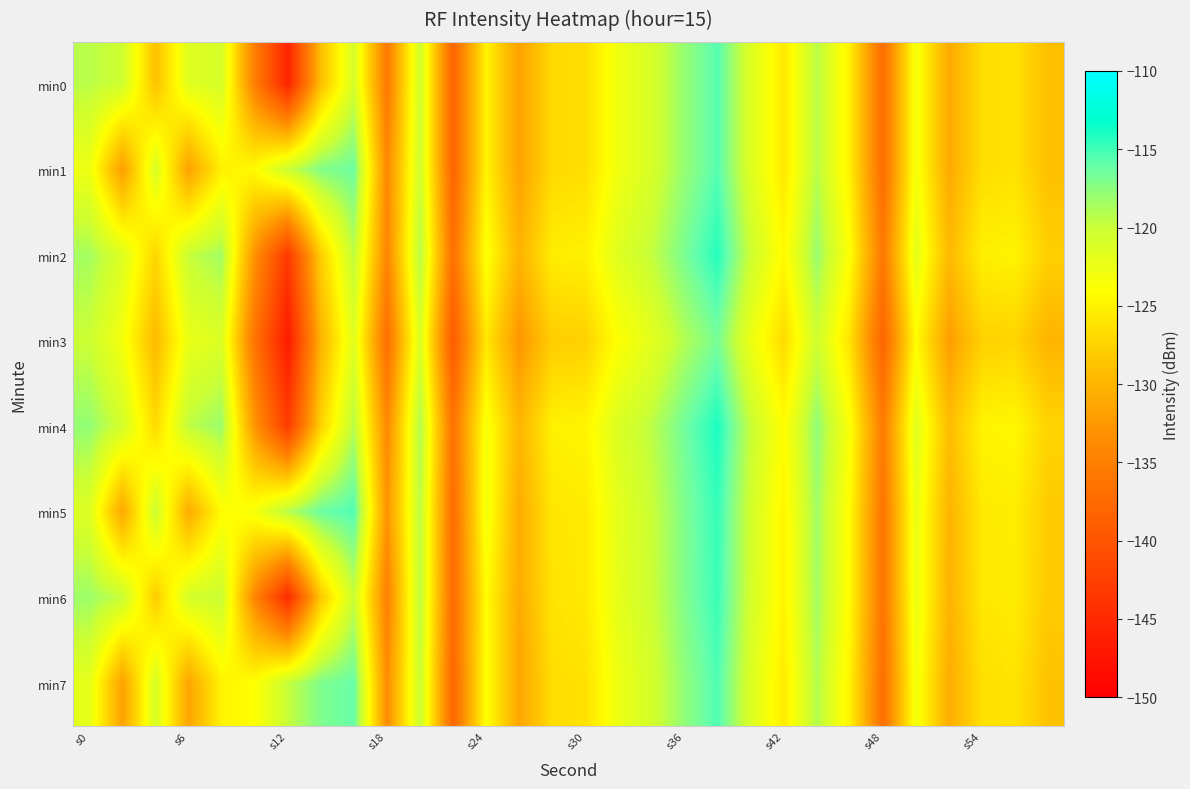

Reading right to left, transcribe all the data shown in this chart.

min0: -129.0	-126.3	-126.6	-131.0	-123.2	-137.0	-125.2	-119.2	-125.7	-121.4	-115.6	-117.9	-120.9	-122.8	-126.5	-126.8	-131.7	-124.9	-138.2	-120.2	-135.7	-120.8	-129.1	-145.7	-135.1	-120.8	-121.6	-128.9	-120.2	-119.3
min1: -129.0	-126.3	-126.6	-131.0	-123.2	-137.0	-125.2	-119.2	-125.7	-121.4	-115.6	-117.9	-120.9	-122.8	-126.5	-126.8	-131.7	-124.9	-138.2	-120.2	-134.0	-116.3	-117.2	-120.0	-124.3	-125.1	-131.7	-121.0	-132.1	-122.7
min2: -127.7	-124.9	-125.2	-129.6	-121.9	-135.7	-123.9	-118.0	-124.4	-120.1	-114.3	-116.8	-119.7	-121.5	-125.1	-125.4	-130.2	-123.5	-136.8	-119.1	-134.3	-119.5	-127.8	-143.2	-133.1	-118.4	-119.8	-127.2	-121.3	-118.5
min3: -130.1	-127.3	-127.6	-132.0	-124.2	-138.1	-126.3	-120.3	-126.8	-122.5	-116.7	-119.0	-121.9	-123.9	-127.6	-127.9	-132.7	-125.8	-139.3	-121.1	-136.9	-121.6	-130.2	-146.8	-136.3	-121.2	-122.4	-129.5	-123.2	-120.1
min4: -127.4	-124.6	-124.9	-129.3	-121.6	-135.4	-123.6	-117.7	-124.1	-119.8	-114.0	-116.5	-119.4	-121.2	-124.8	-125.1	-129.9	-123.2	-136.5	-118.8	-134.0	-119.2	-127.5	-142.9	-132.8	-118.1	-119.5	-126.9	-120.6	-117.8
min5: -128.1	-125.4	-125.7	-130.1	-122.3	-136.1	-124.3	-118.3	-124.8	-120.5	-114.7	-117.0	-120.0	-121.9	-125.6	-125.9	-130.8	-123.0	-137.2	-119.3	-132.9	-115.4	-116.3	-119.1	-123.3	-124.2	-130.8	-120.1	-131.2	-121.4
min6: -128.2	-125.5	-125.8	-130.2	-122.4	-136.2	-124.4	-118.4	-124.9	-120.6	-114.8	-117.1	-120.1	-122.0	-125.7	-126.1	-130.9	-124.1	-137.3	-119.4	-134.9	-120.0	-128.3	-144.9	-134.2	-120.0	-120.7	-128.0	-119.8	-118.2
min7: -128.8	-126.1	-126.4	-130.8	-123.0	-136.8	-125.0	-119.0	-125.5	-121.2	-115.4	-117.7	-120.7	-122.6	-126.3	-126.6	-131.4	-123.7	-137.9	-119.9	-133.6	-116.1	-117.0	-119.8	-124.0	-124.9	-131.4	-120.8	-131.8	-122.0